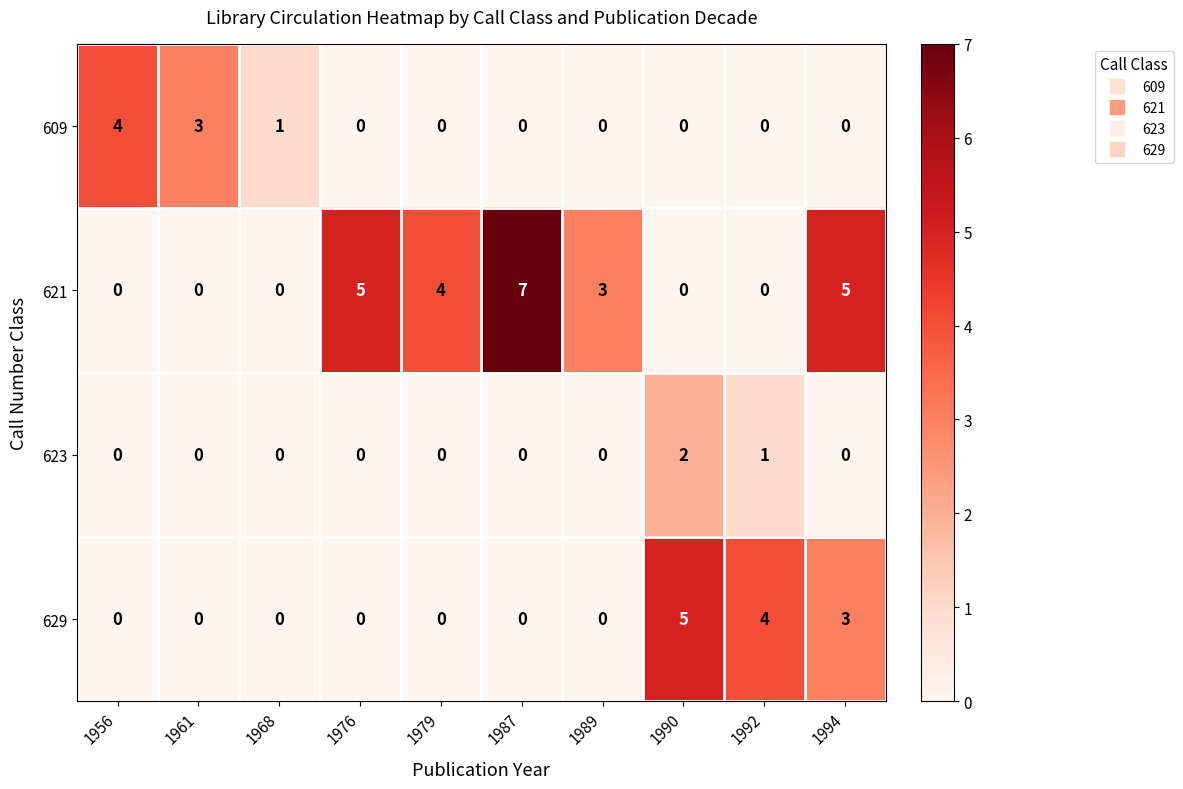

How many distinct data groups are displayed?

4